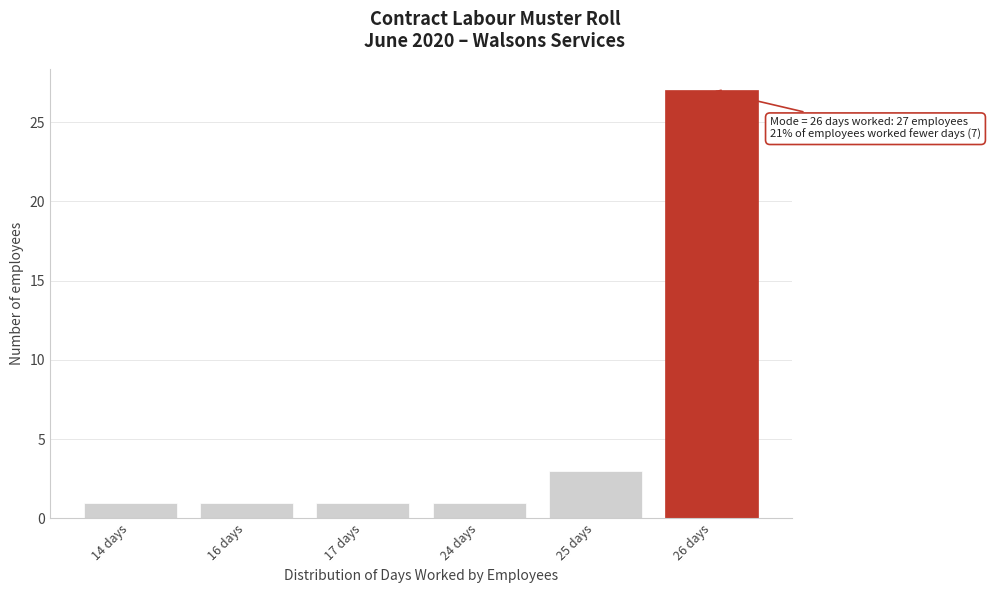

Reading right to left, what are all the values shown in this chart?

27	3	1	1	1	1